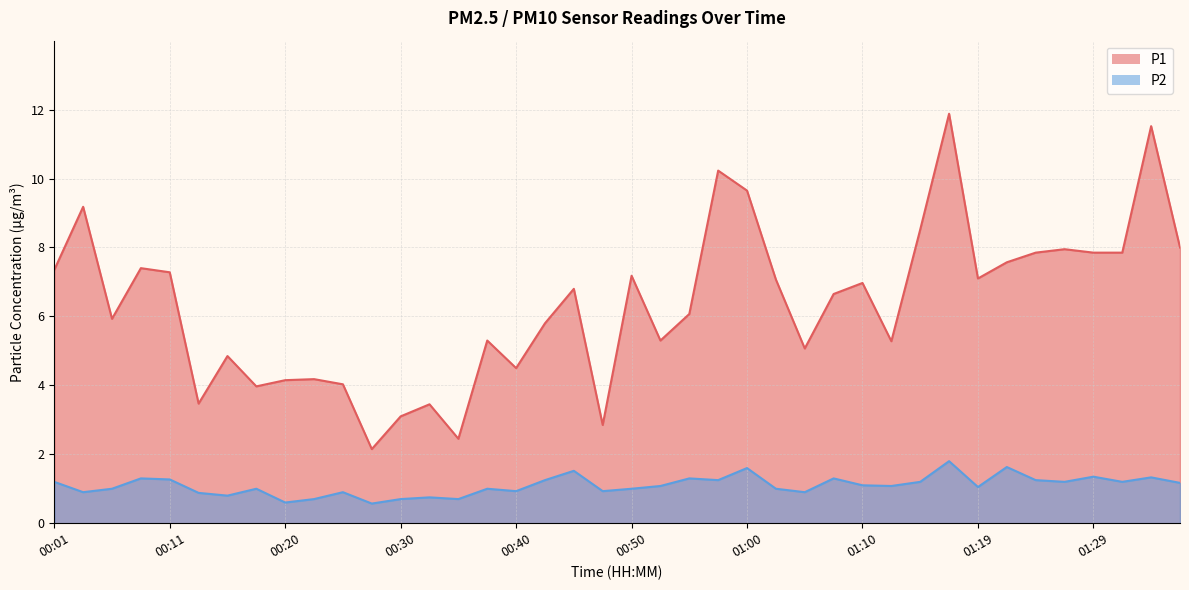

At which category is the sum across all series the highest?

01:17